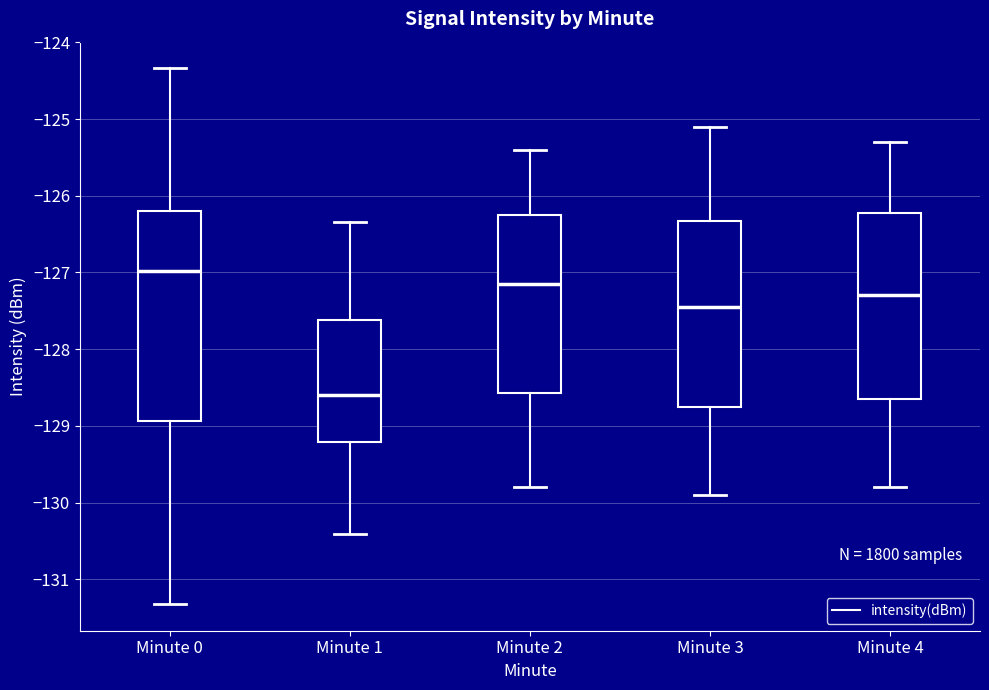

Where does the lower whisker of the box for Minute 0 end on the y-axis? The values are not printed on the chart, so give them approximately, as read against the axis.

-131.3